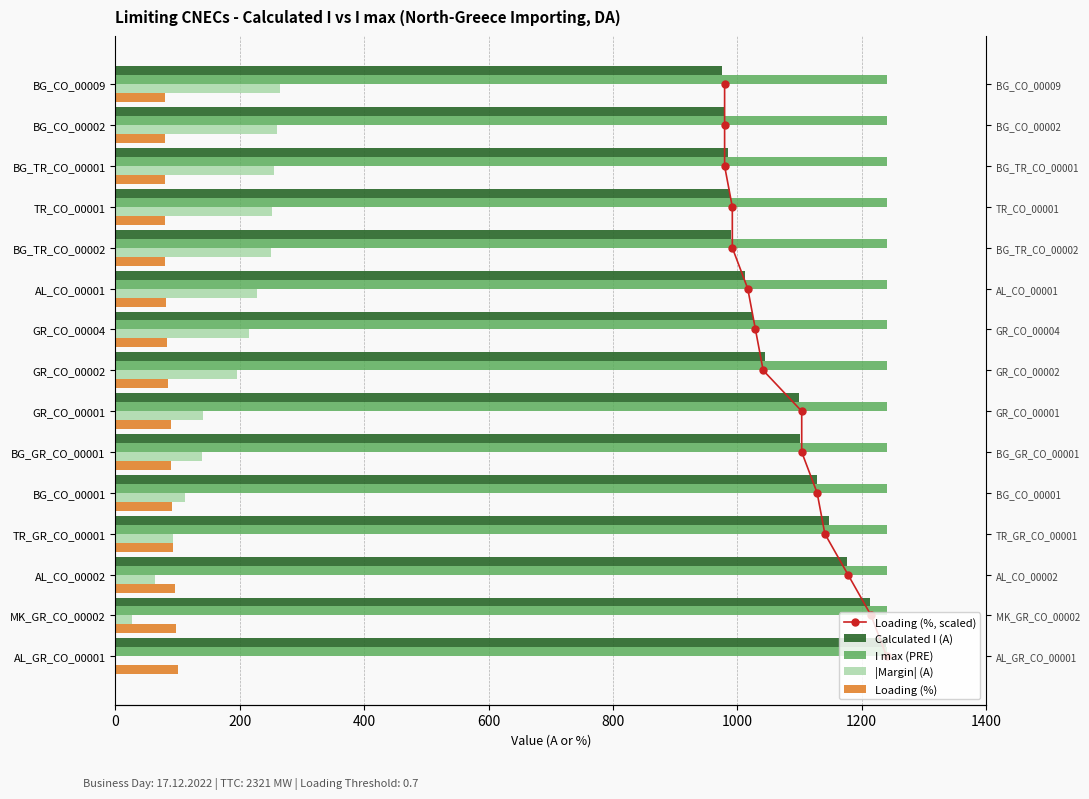

What are all the series names shown in the legend?

Loading (%, scaled), Calculated I (A), I max (PRE), |Margin| (A), Loading (%)